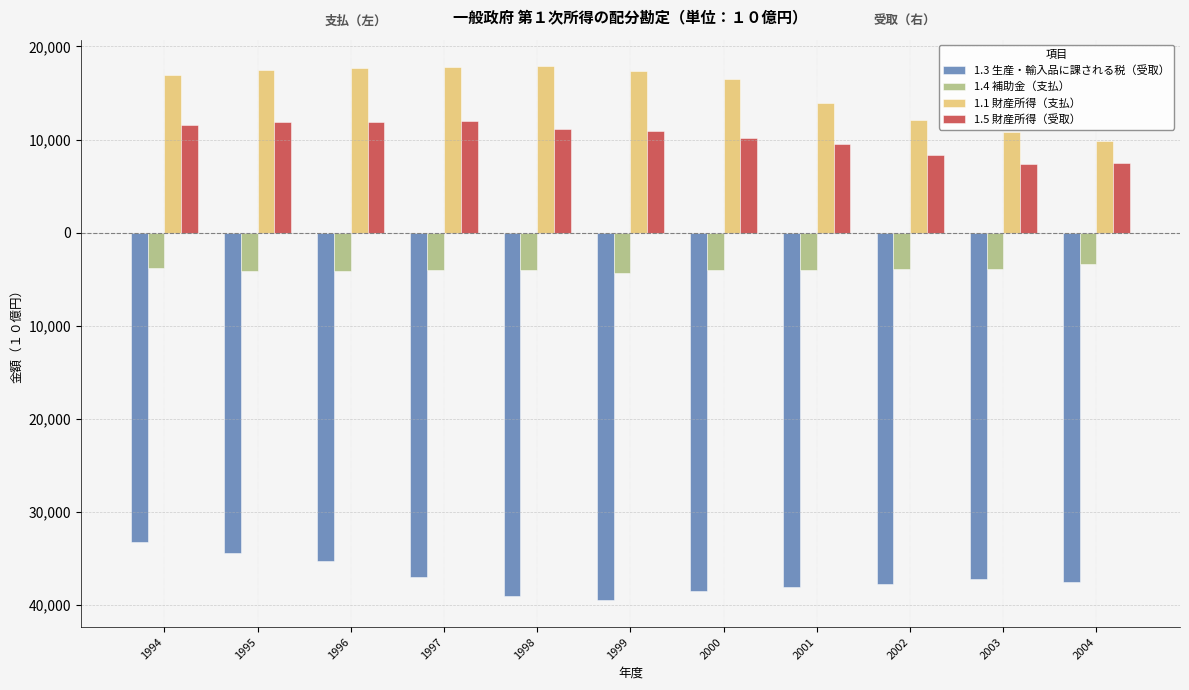

What are all the series names shown in the legend?

1.3 生産・輸入品に課される税（受取）, 1.4 補助金（支払）, 1.1 財産所得（支払）, 1.5 財産所得（受取）